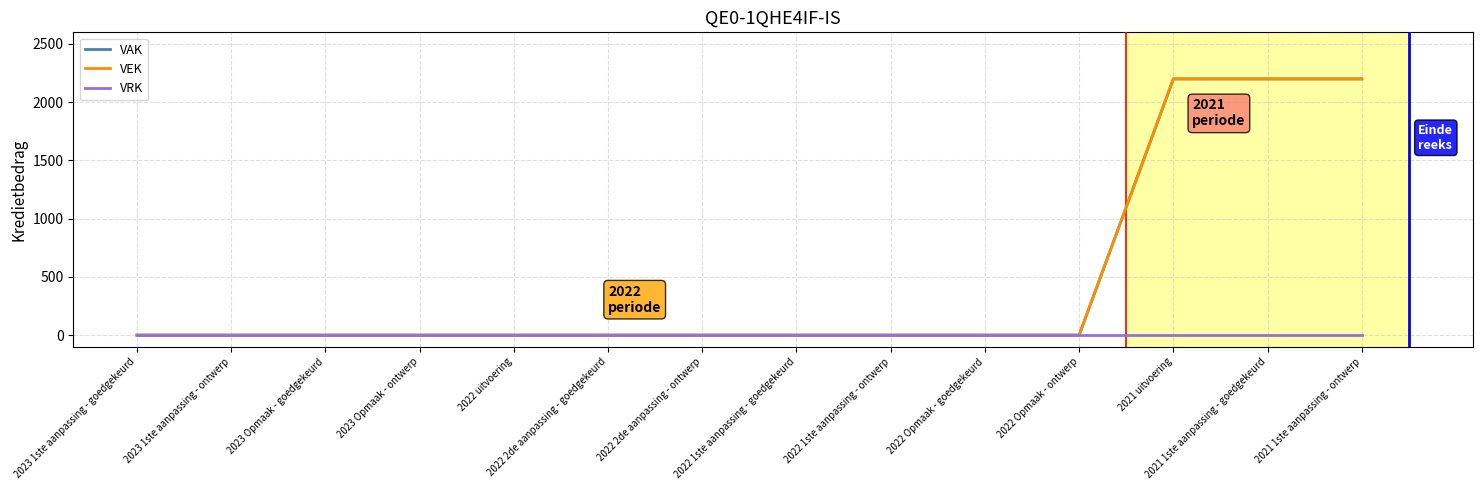

True or false: VEK and VRK cross at least once.

False